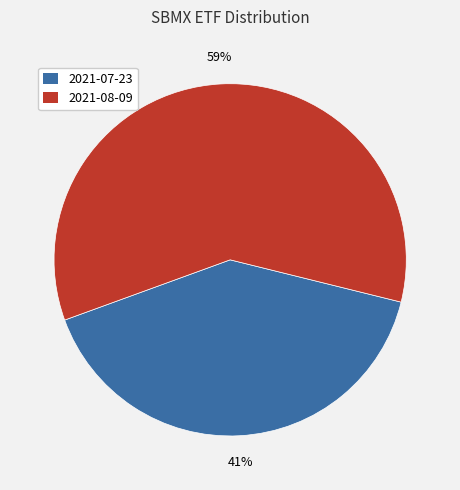

Is the sum of 2021-07-23 and 2021-08-09 greater than half?

Yes